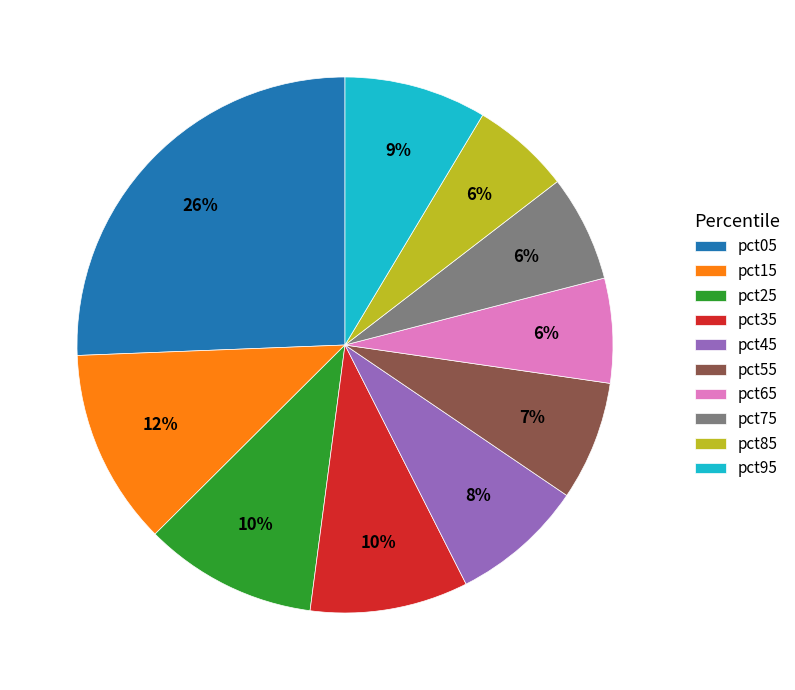

What is the largest slice in the pie chart?

pct05